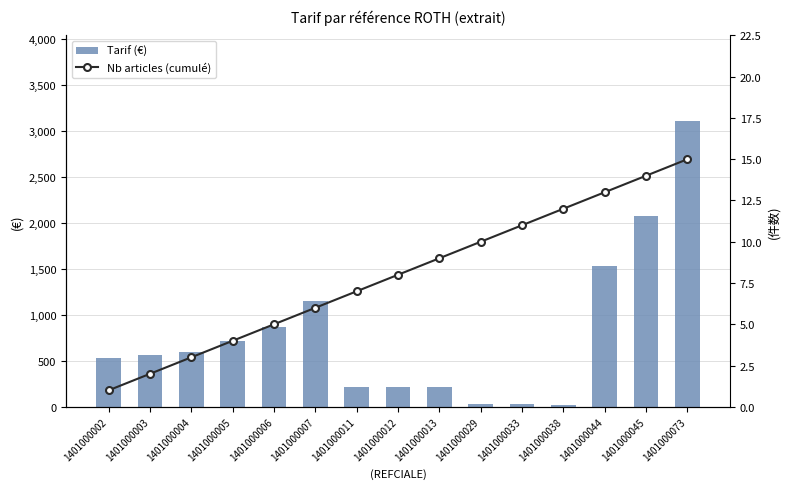

What is the difference between the second highest and minimum values in the Tarif (€) series?

2045.5